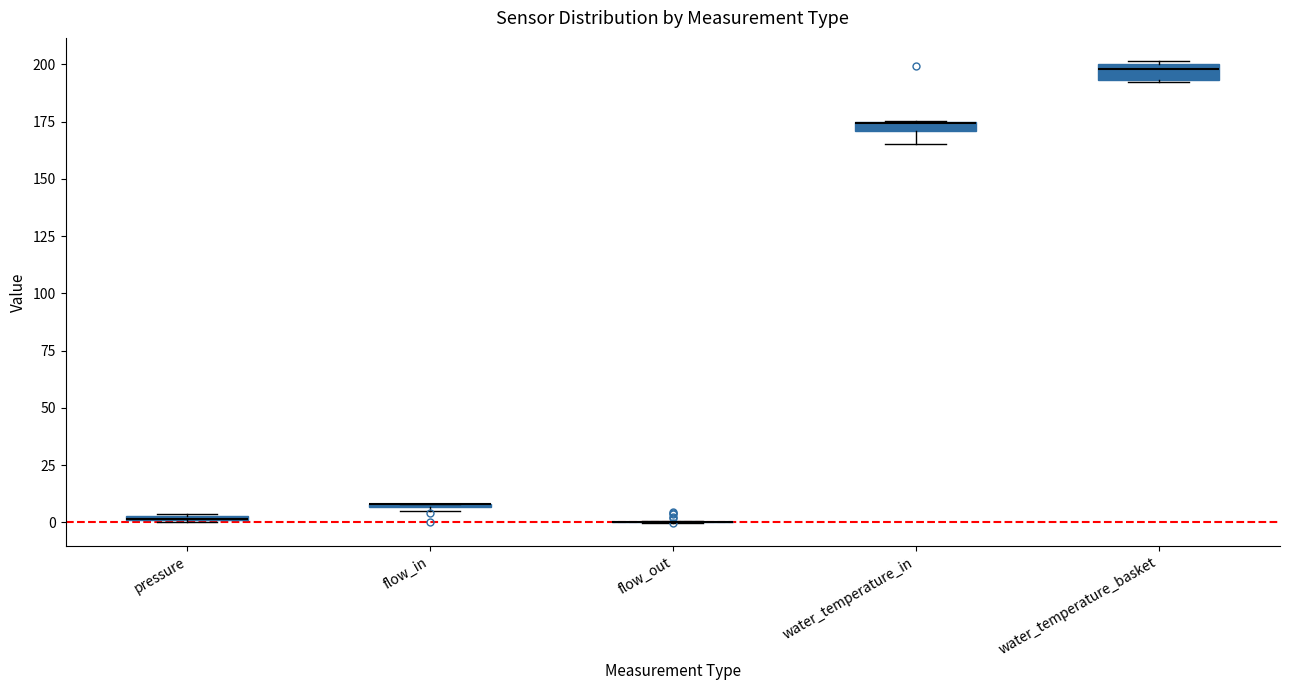

Where does the lower whisker of the box for water_temperature_in end on the y-axis? The values are not printed on the chart, so give them approximately, as read against the axis.

165